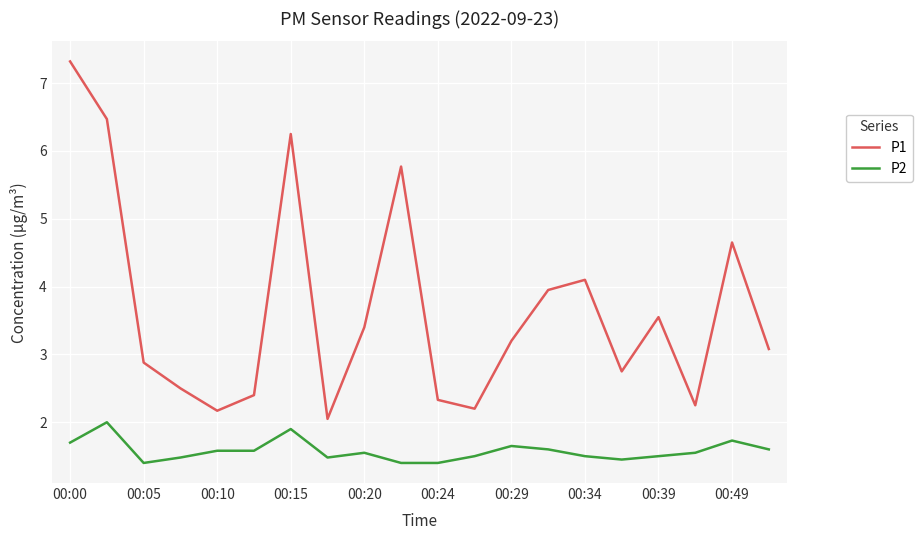

True or false: P1 and P2 intersect in this chart.

False